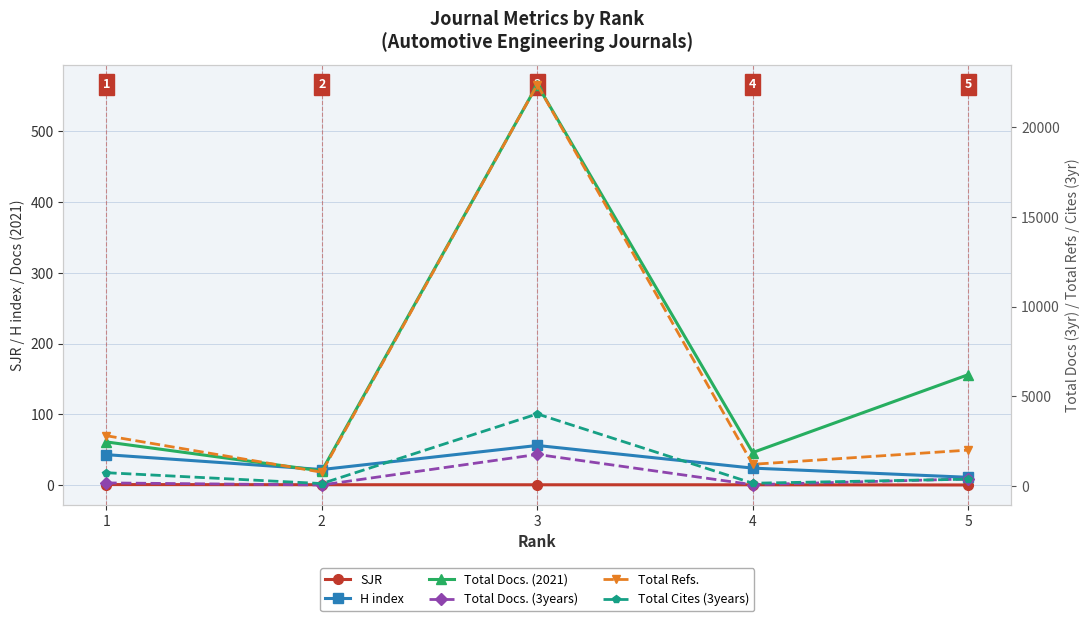

Reading left to right, what are all the values shown in this chart?

SJR: 1=0.7	2=0.5	3=0.4	4=0.4	5=0.2
H index: 1=43.0	2=22.0	3=56.0	4=24.0	5=11.0
Total Docs. (2021): 1=61.0	2=20.0	3=566.0	4=46.0	5=156.0
Total Docs. (3years): 1=178.0	2=63.0	3=1765.0	4=78.0	5=399.0
Total Refs.: 1=2807.0	2=772.0	3=22364.0	4=1214.0	5=2005.0
Total Cites (3years): 1=746.0	2=142.0	3=4021.0	4=160.0	5=386.0